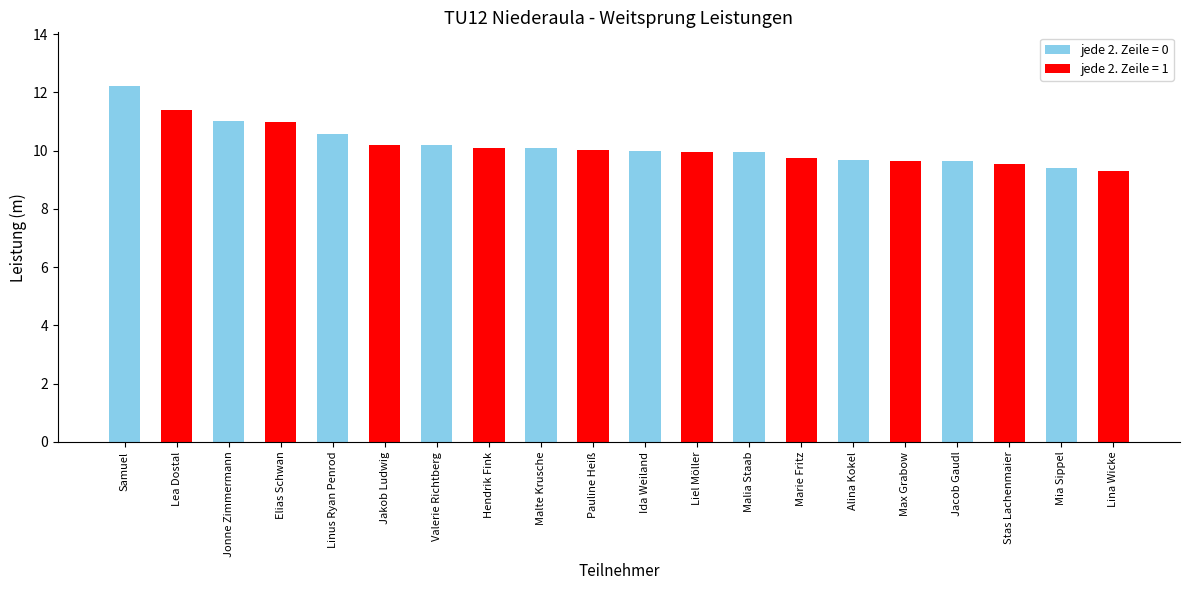

What is the difference between the maximum and minimum values?

2.9